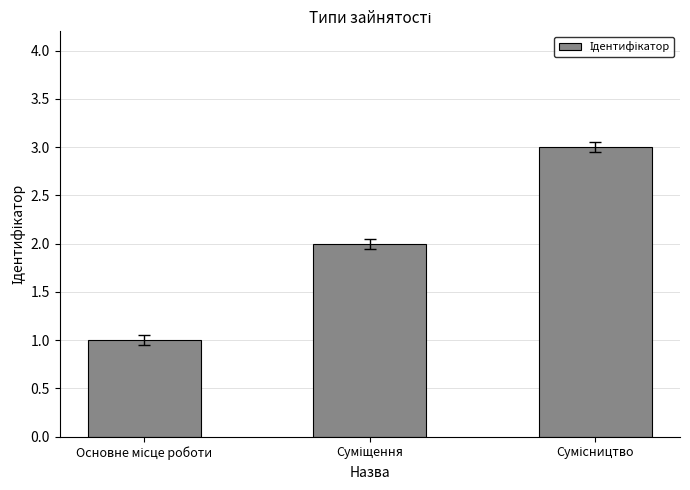

What is the maximum value shown in the chart?

3